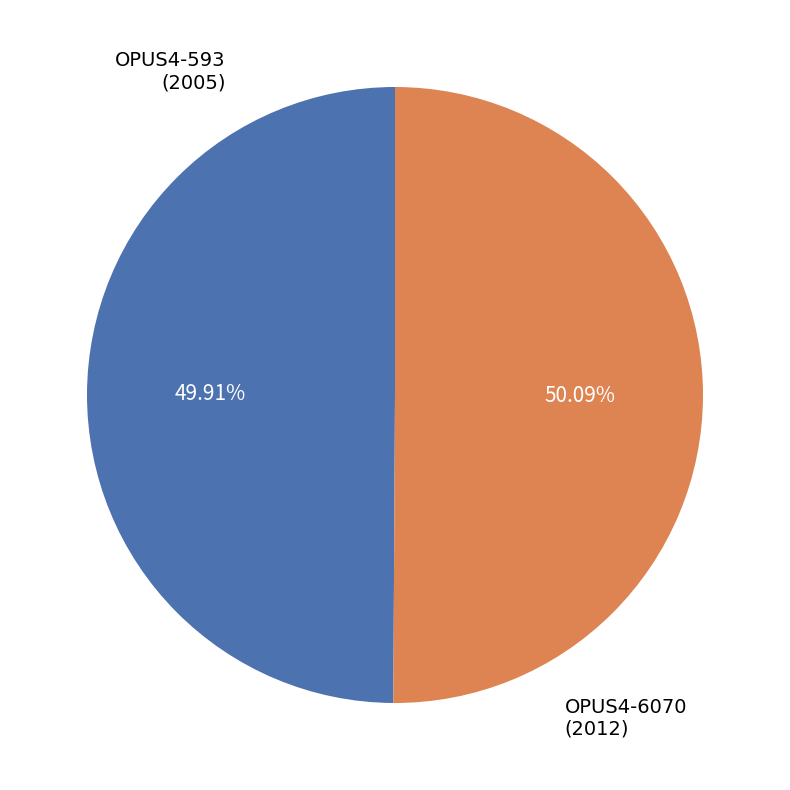

To the nearest percent, what is the average slice percentage?

50%